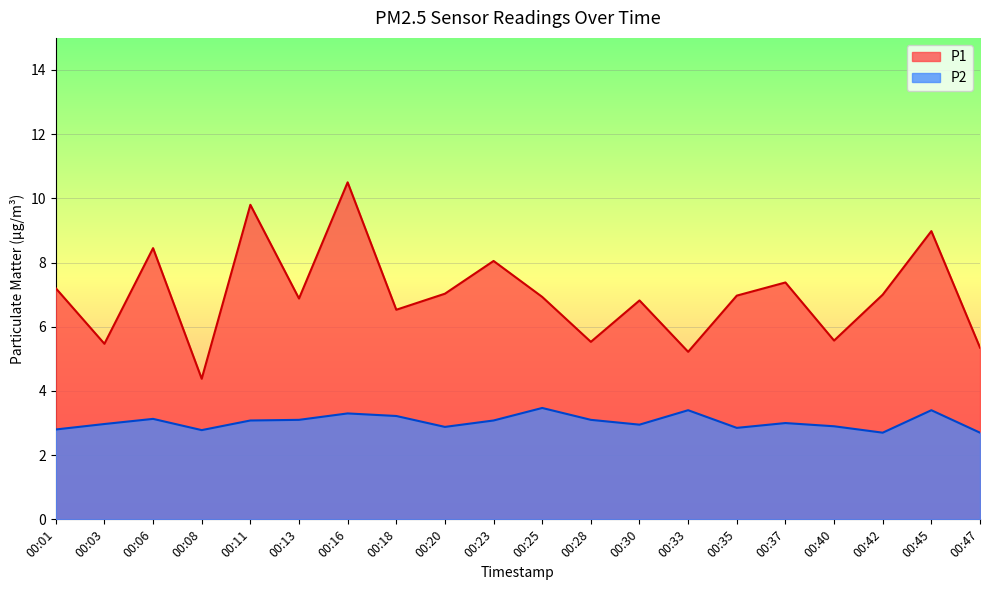

What is the total value across all series at 00:33?

8.6